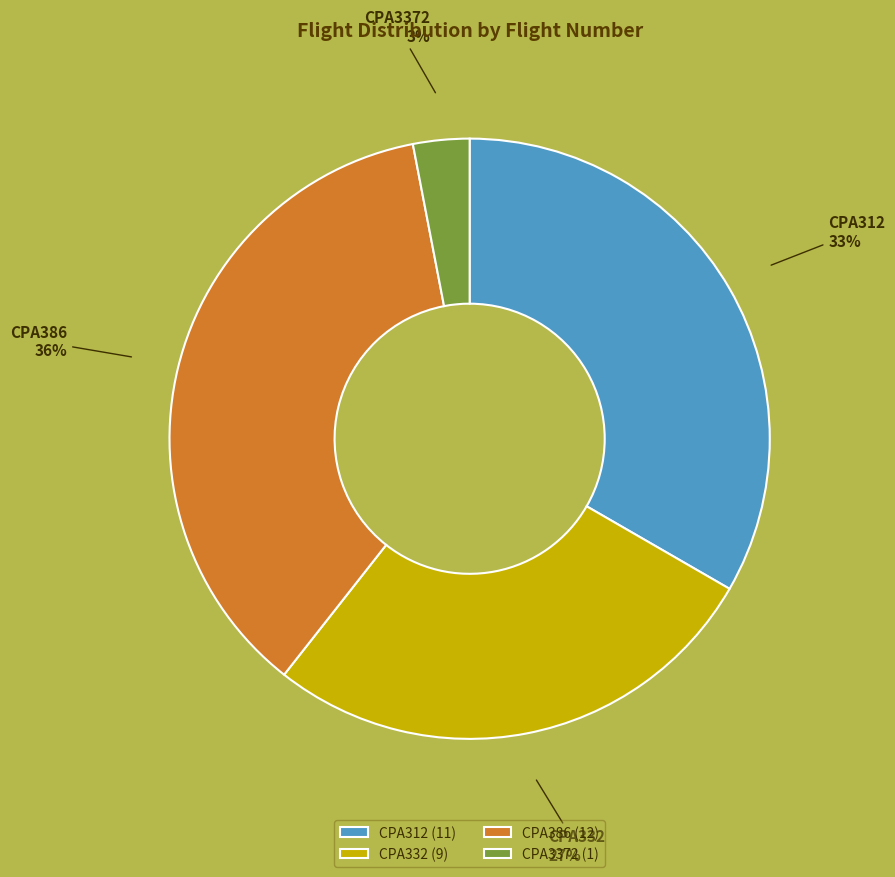

To the nearest percent, what is the difference between the largest and smallest slice percentages?

33%